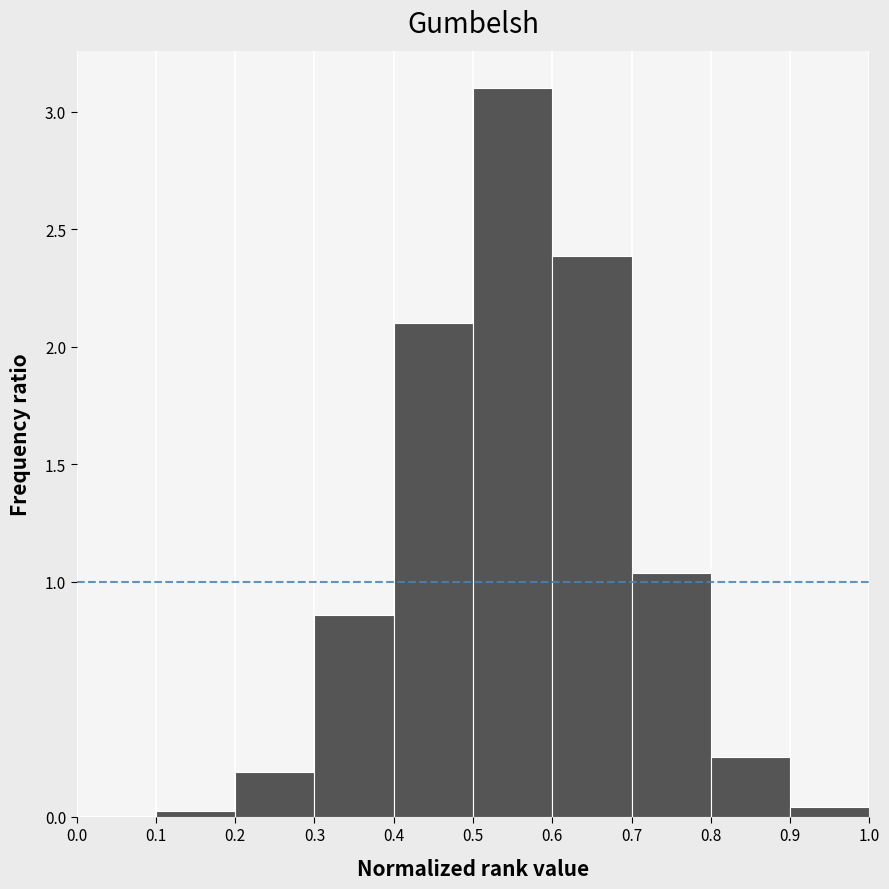

Reading left to right, list every bar in this chart as the range it spans on the x-axis followed by its height. The values are not printed on the chart, so give them approximately, as read against the axis.

0.0 to 0.1: under 0.05
0.1 to 0.2: under 0.05
0.2 to 0.3: 0.20
0.3 to 0.4: 0.85
0.4 to 0.5: 2.10
0.5 to 0.6: 3.10
0.6 to 0.7: 2.40
0.7 to 0.8: 1.05
0.8 to 0.9: 0.25
0.9 to 1.0: under 0.05